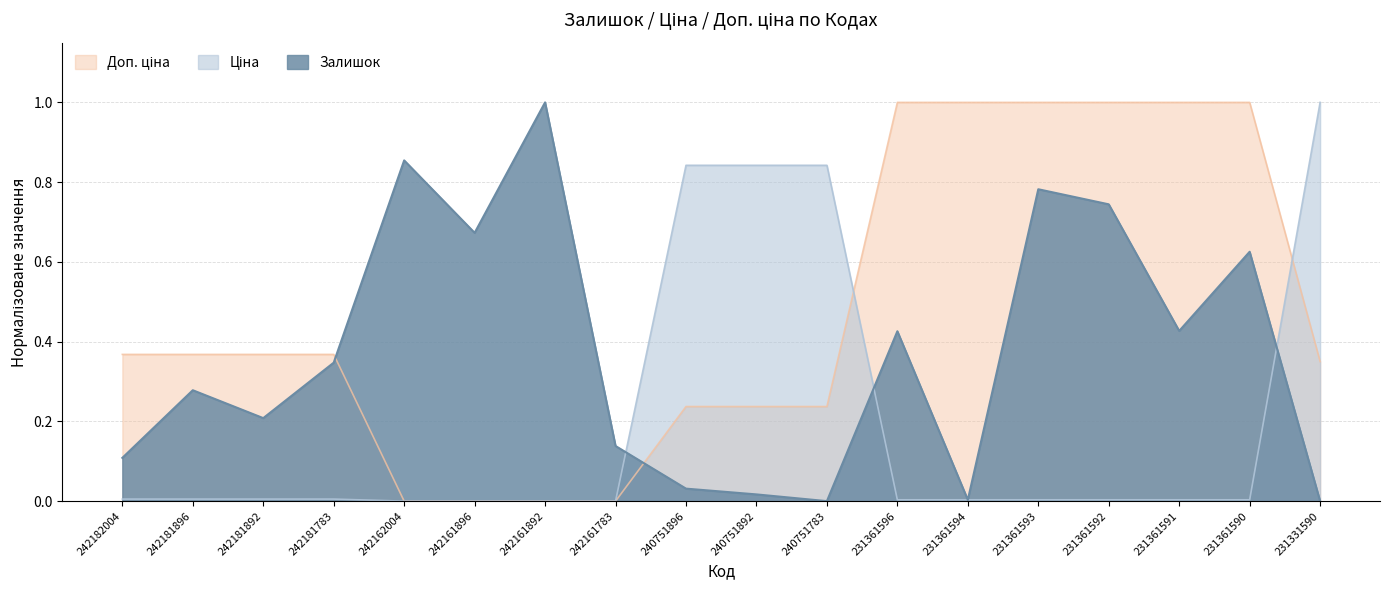

At 242181896, list the series in order from largest to smallest.

Доп. ціна, Залишок, Ціна